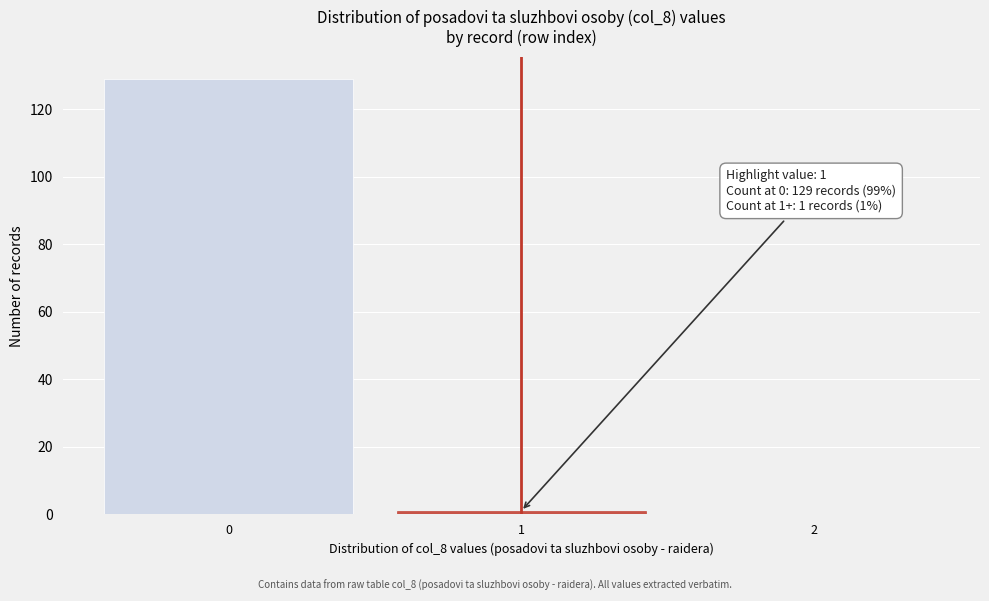

Reading left to right, what are all the values shown in this chart?

0=129	1=1	2=0